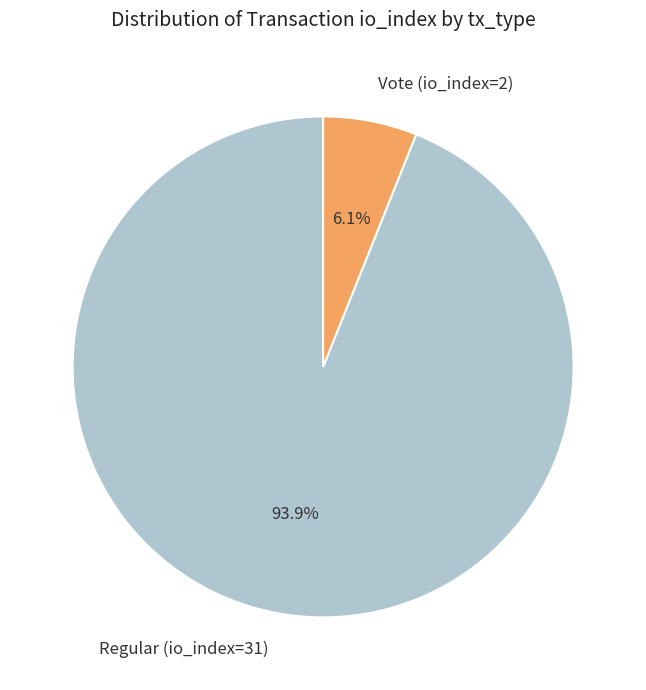

Which slice represents more than half of the pie?

Regular (io_index=31)